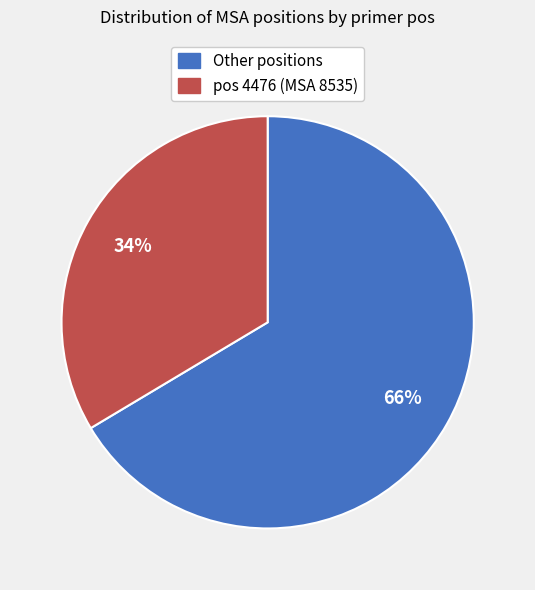

Does any single category account for the majority?

Yes